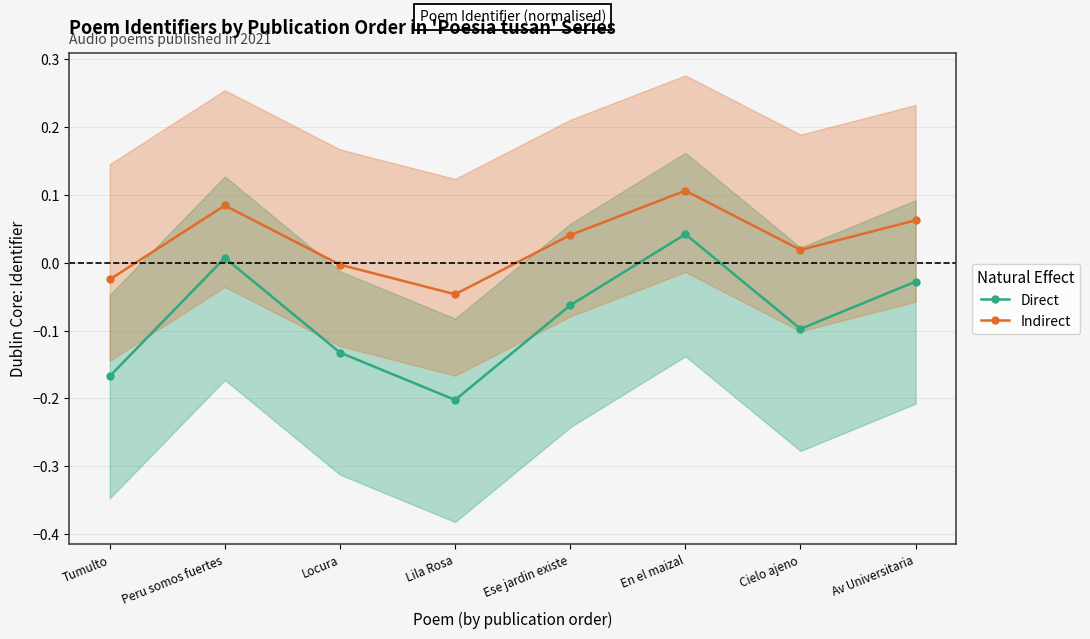

Rank the series at Tumulto from highest to lowest value.

Indirect, Direct